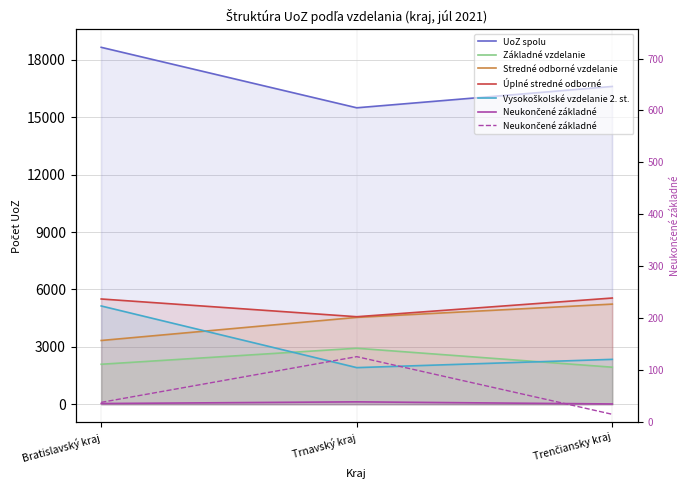

Which series changed the most between Bratislavský kraj and Trenčiansky kraj?

Vysokoškolské vzdelanie 2. st.